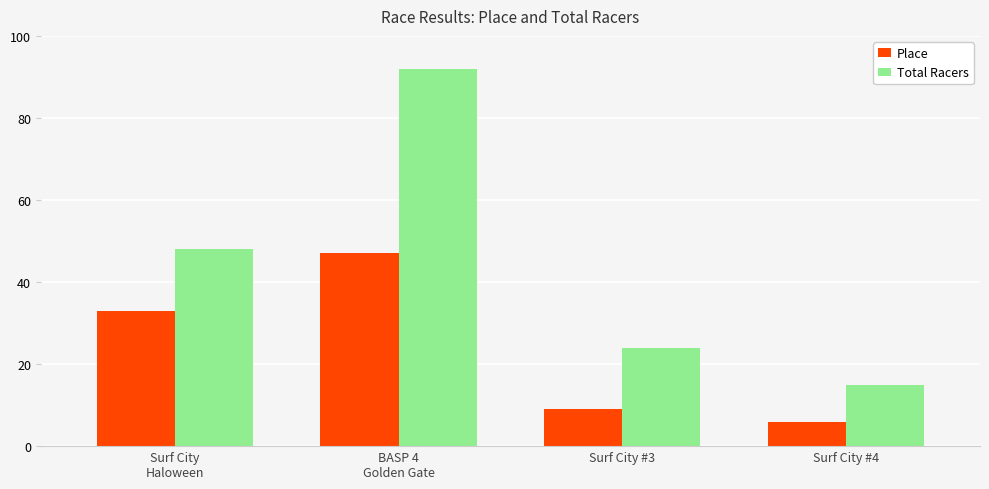

How many bars are there in each group?

2